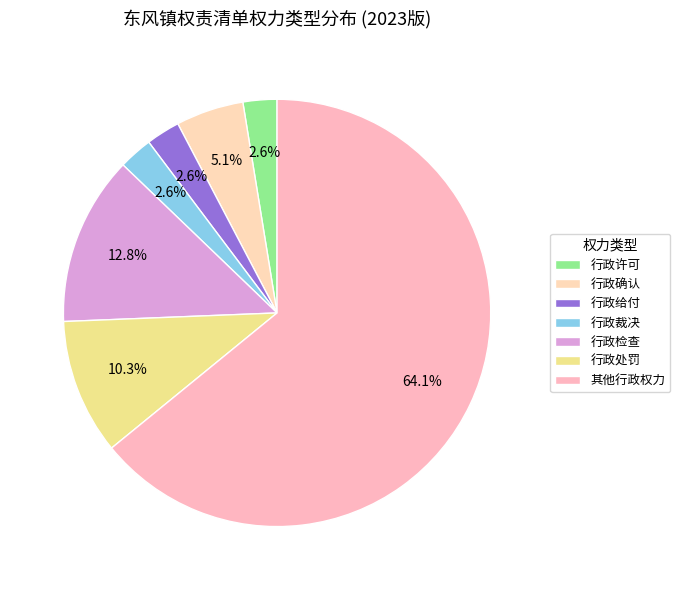

Is the sum of 行政检查 and 行政裁决 greater than half?

No